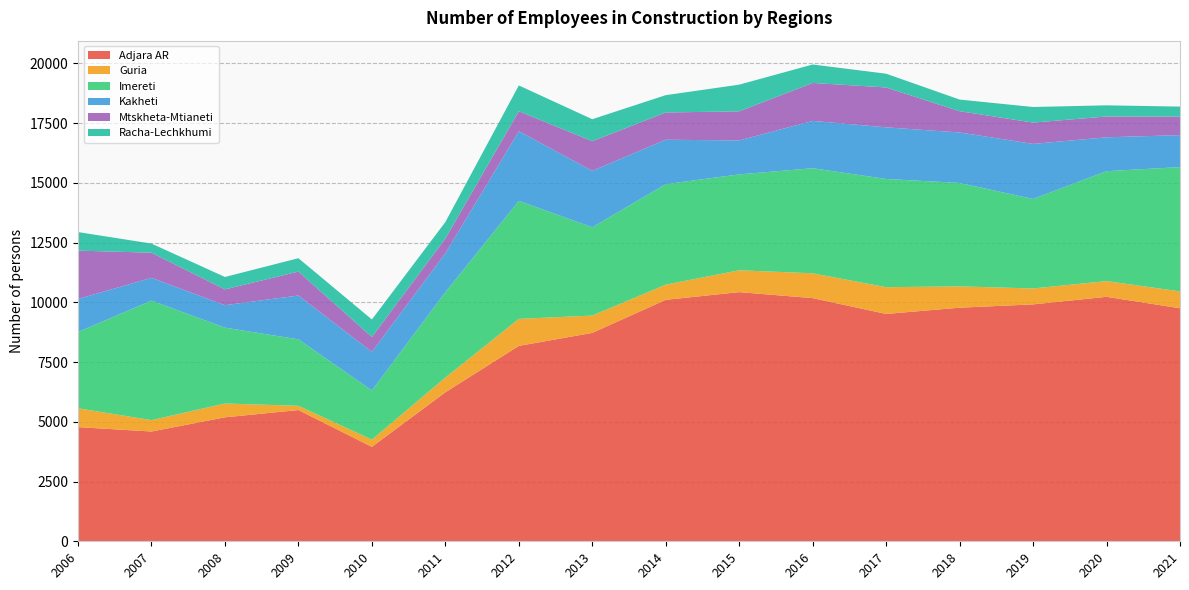

Reading right to left, list all the values displayed in this chart.

Adjara AR: 2021=9750	2020=10229	2019=9912	2018=9774	2017=9512	2016=10174	2015=10425	2014=10103	2013=8720	2012=8175	2011=6234	2010=3952	2009=5491	2008=5187	2007=4593	2006=4777
Guria: 2021=706	2020=658	2019=666	2018=892	2017=1119	2016=1039	2015=914	2014=635	2013=724	2012=1130	2011=616	2010=301	2009=177	2008=578	2007=476	2006=787
Imereti: 2021=5201	2020=4599	2019=3745	2018=4328	2017=4529	2016=4396	2015=4013	2014=4206	2013=3695	2012=4938	2011=3571	2010=2059	2009=2782	2008=3173	2007=5001	2006=3195
Kakheti: 2021=1337	2020=1417	2019=2304	2018=2111	2017=2160	2016=1982	2015=1419	2014=1859	2013=2361	2012=2913	2011=1627	2010=1615	2009=1834	2008=941	2007=953	2006=1380
Mtskheta-Mtianeti: 2021=778	2020=871	2019=892	2018=891	2017=1668	2016=1587	2015=1219	2014=1138	2013=1240	2012=838	2011=619	2010=621	2009=1001	2008=661	2007=1051	2006=2023
Racha-Lechkhumi: 2021=416	2020=467	2019=652	2018=486	2017=576	2016=771	2015=1116	2014=726	2013=920	2012=1079	2011=690	2010=733	2009=559	2008=519	2007=382	2006=776